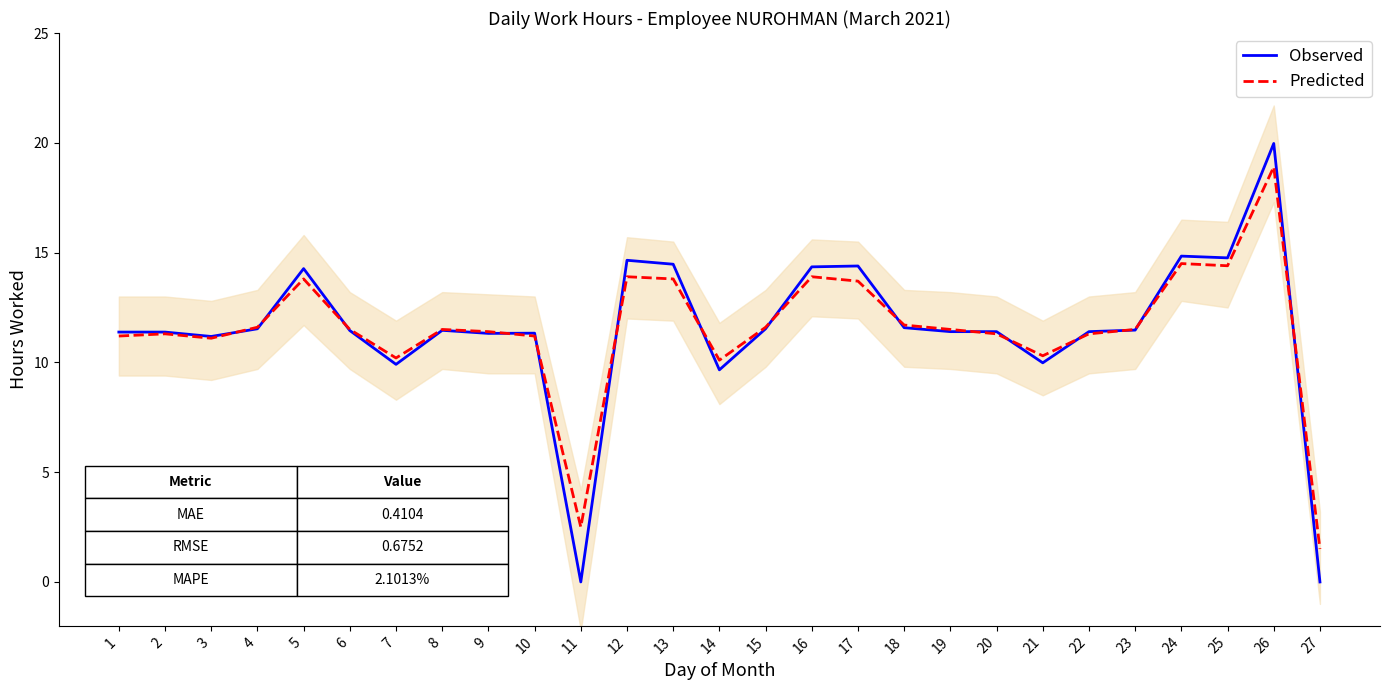

True or false: Predicted and Observed intersect in this chart.

True